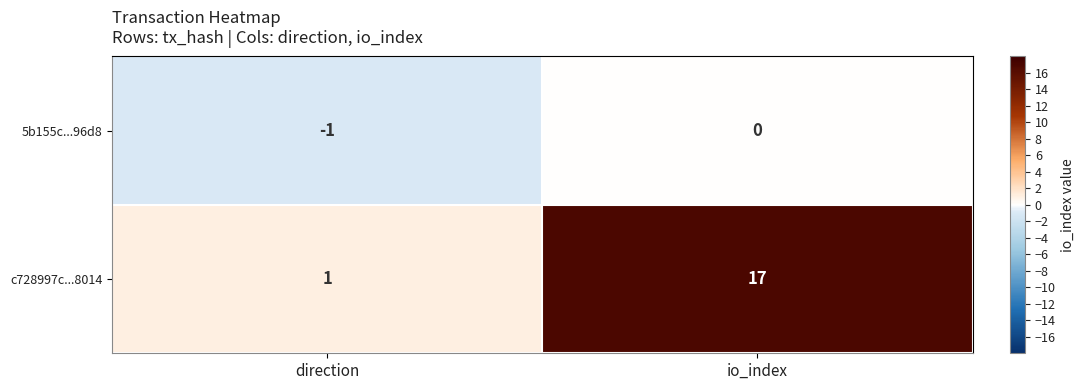

Which series has the widest spread of values?

c728997c...8014